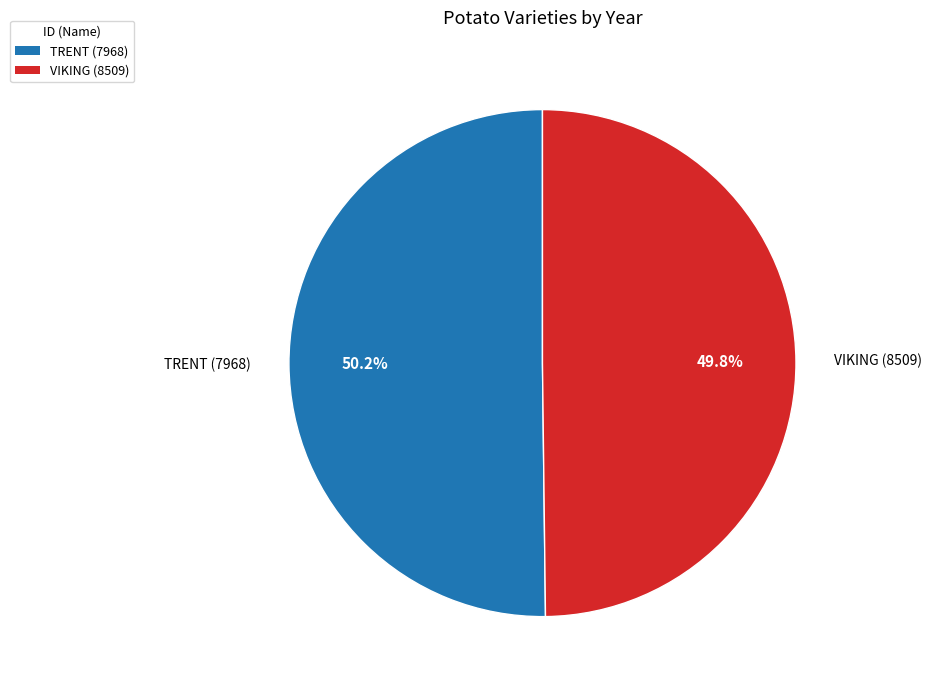

Does any single category account for the majority?

Yes